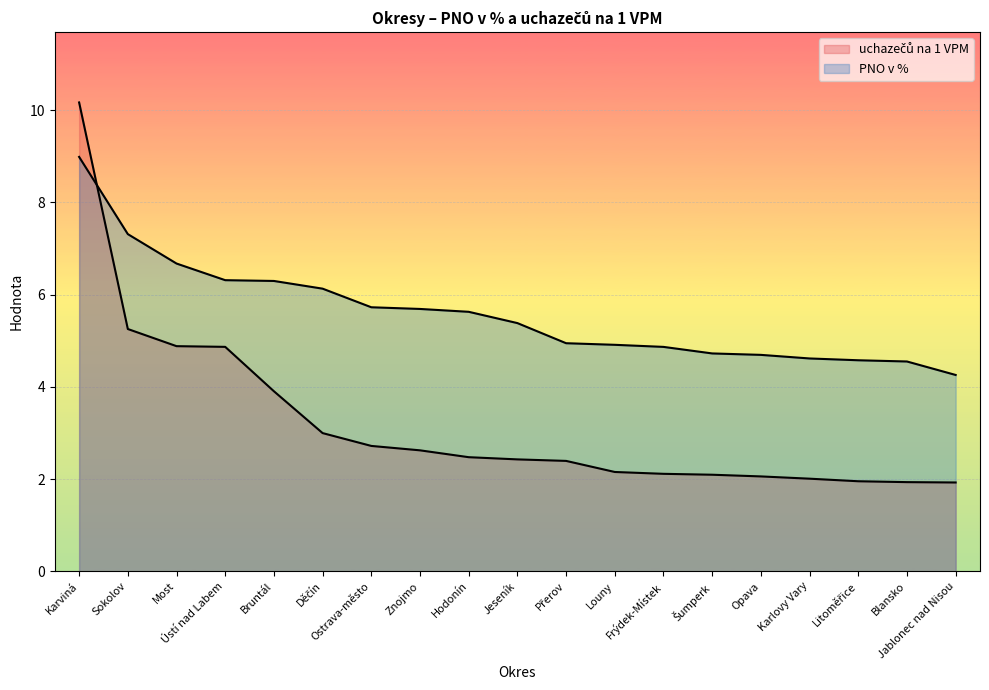

Reading left to right, list all the values displayed in this chart.

uchazečů na 1 VPM: 10.2	5.3	4.9	4.9	3.9	3.0	2.7	2.6	2.5	2.4	2.4	2.2	2.1	2.1	2.1	2.0	2.0	1.9	1.9
PNO v %: 9.0	7.3	6.7	6.3	6.3	6.1	5.7	5.7	5.6	5.4	4.9	4.9	4.9	4.7	4.7	4.6	4.6	4.6	4.3